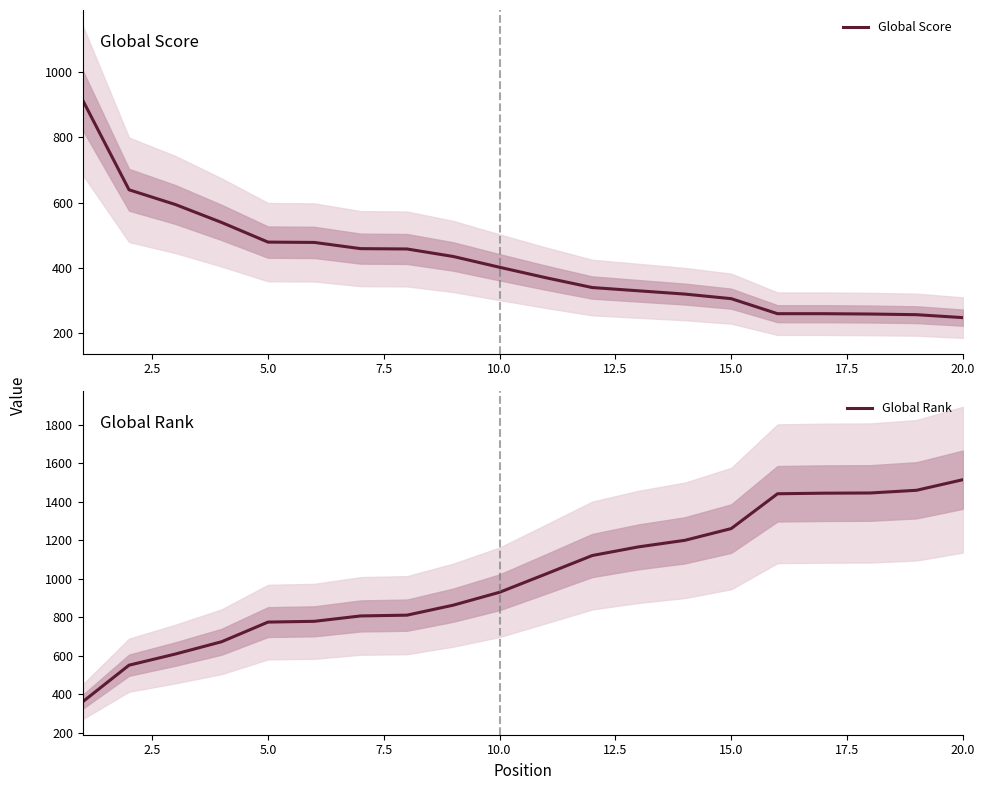

What is the maximum value for Global Score?

913